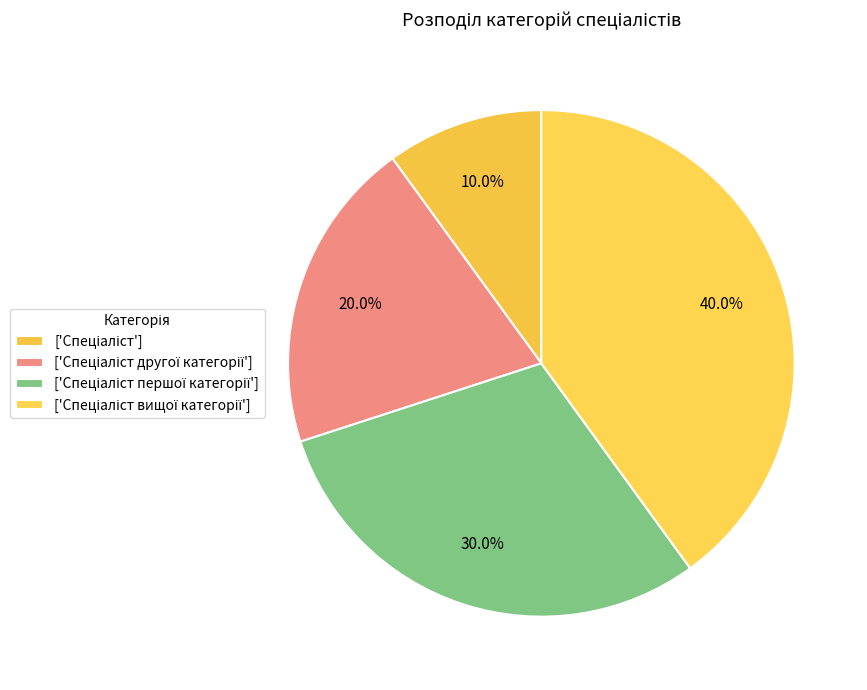

Count the number of slices in the pie.

4